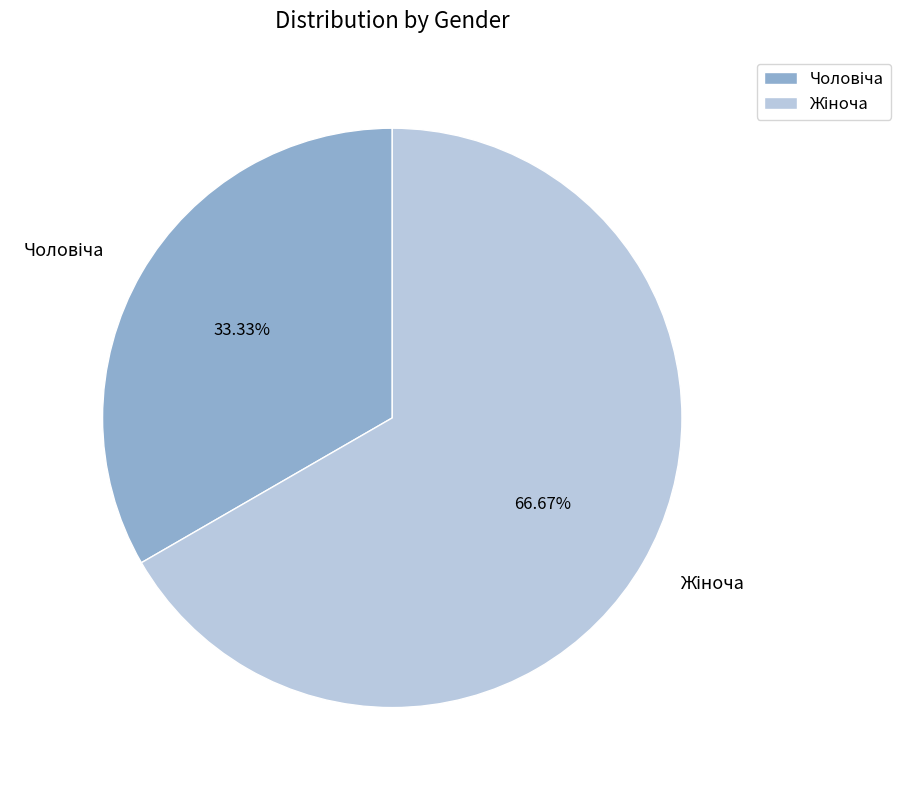

Does any single category account for the majority?

Yes